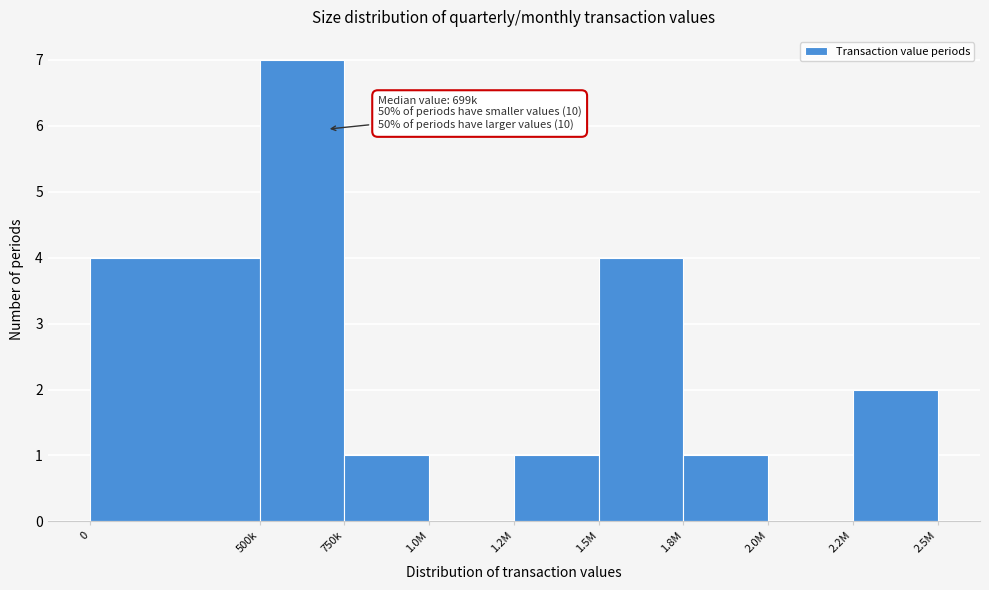

Reading left to right, transcribe all the data shown in this chart.

0=4	500k=7	750k=1	1.0M=0	1.2M=1	1.5M=4	1.8M=1	2.0M=0	2.2M=2